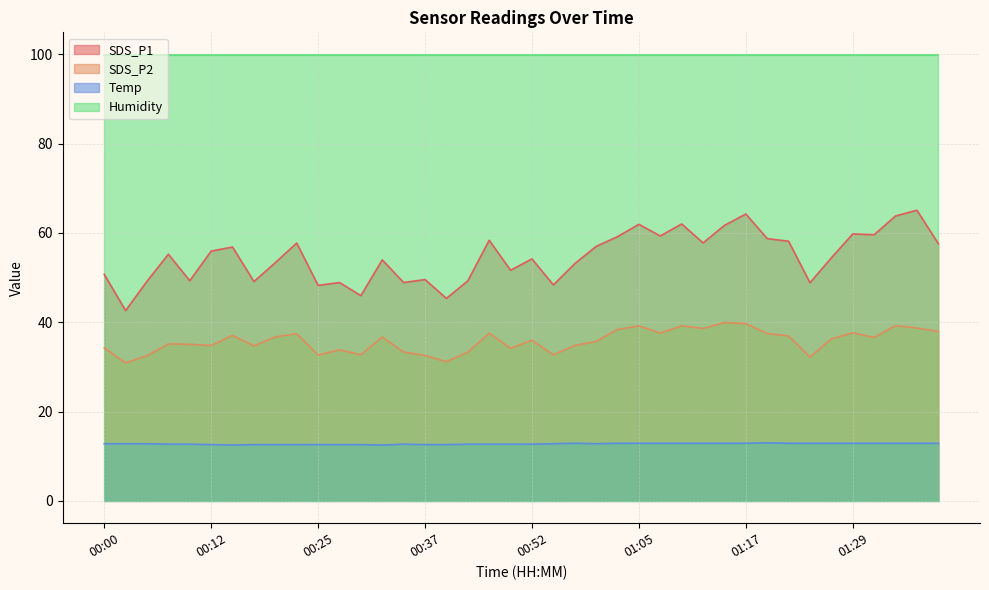

What is the difference between the maximum and minimum values in the SDS_P2 series?

9.0